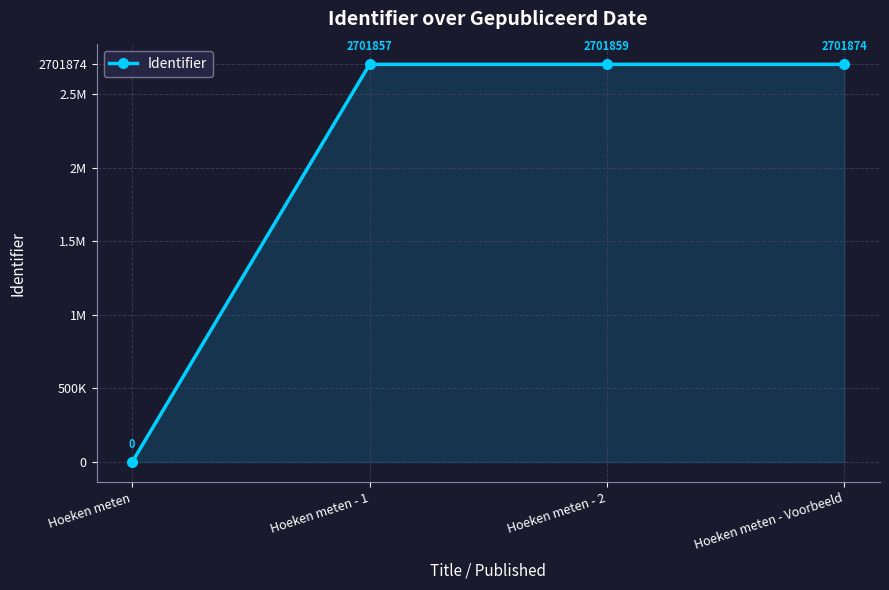

True or false: there are more than 2 points higher than both neighbors.

False